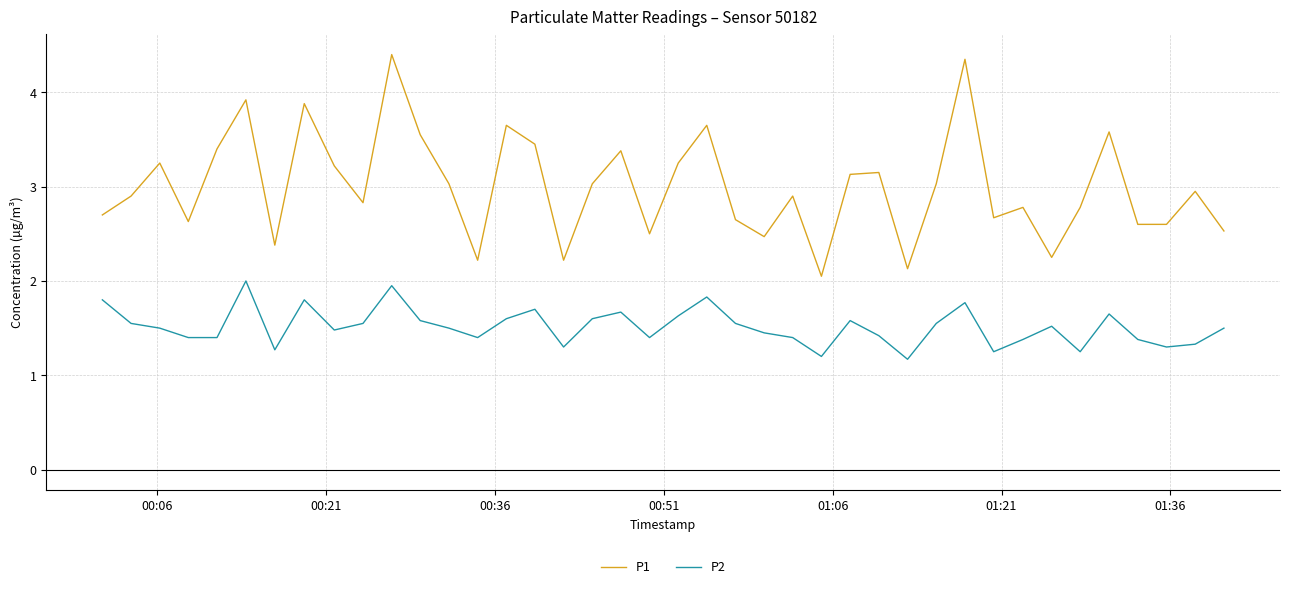

What is the difference between the maximum and minimum values in the P2 series?

0.8